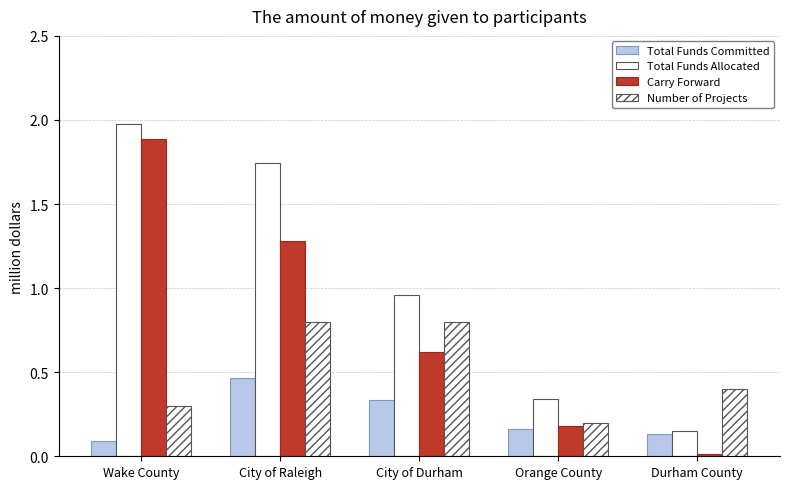

True or false: Total Funds Allocated has a value of 1.7 at City of Raleigh.

True